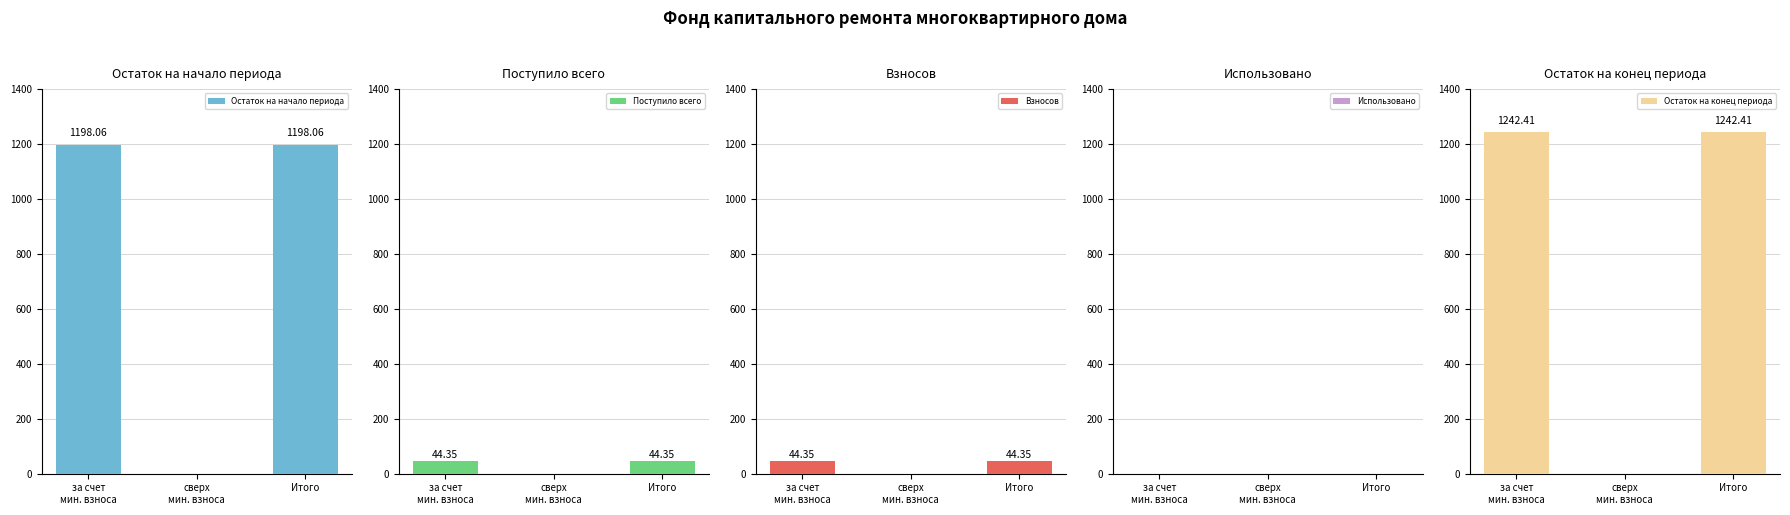

Count the number of categories in the chart.

3